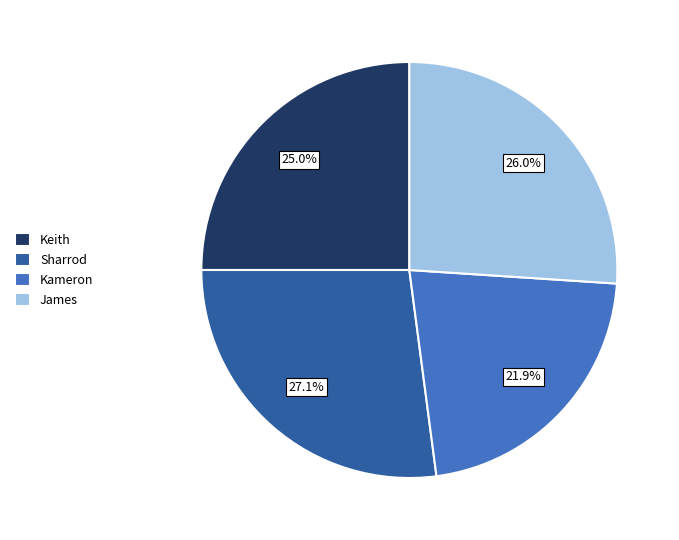

What is the ratio of the value at Keith to the value at James?

1.0